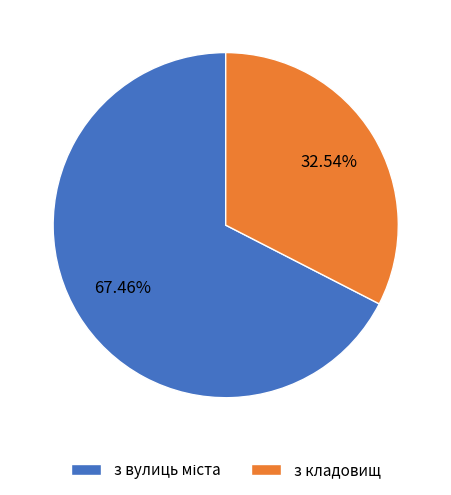

Does any single category account for the majority?

Yes